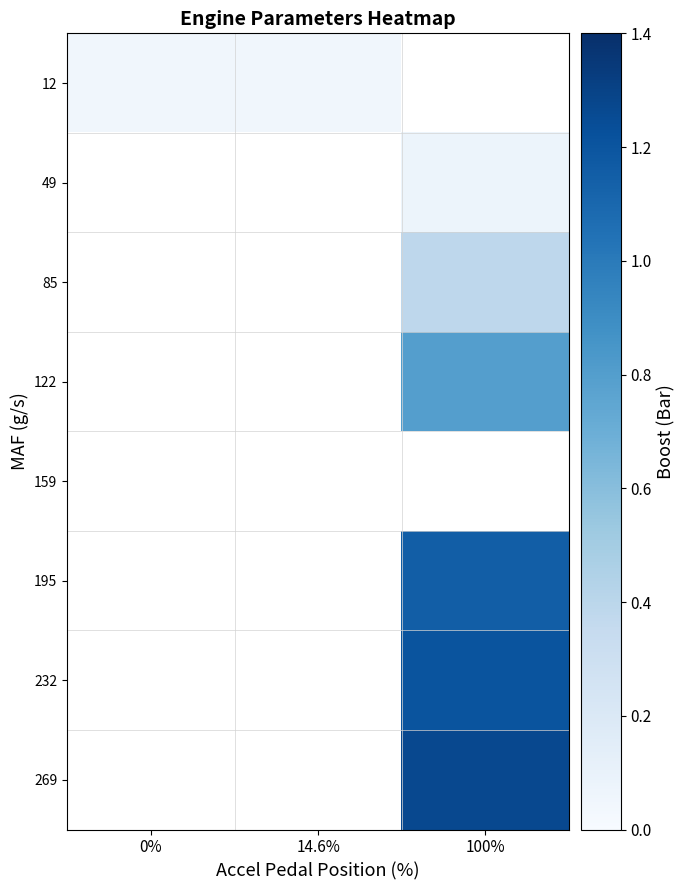

List the series in order of their overall mean, lowest first.

12, 49, 85, 122, 159, 195, 232, 269